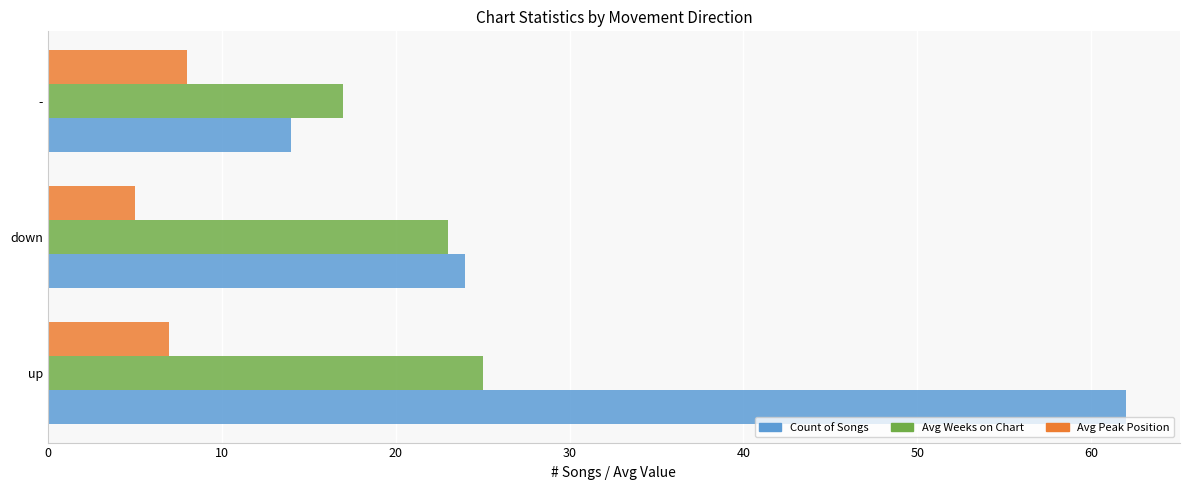

Which series has the largest total across all categories?

Count of Songs